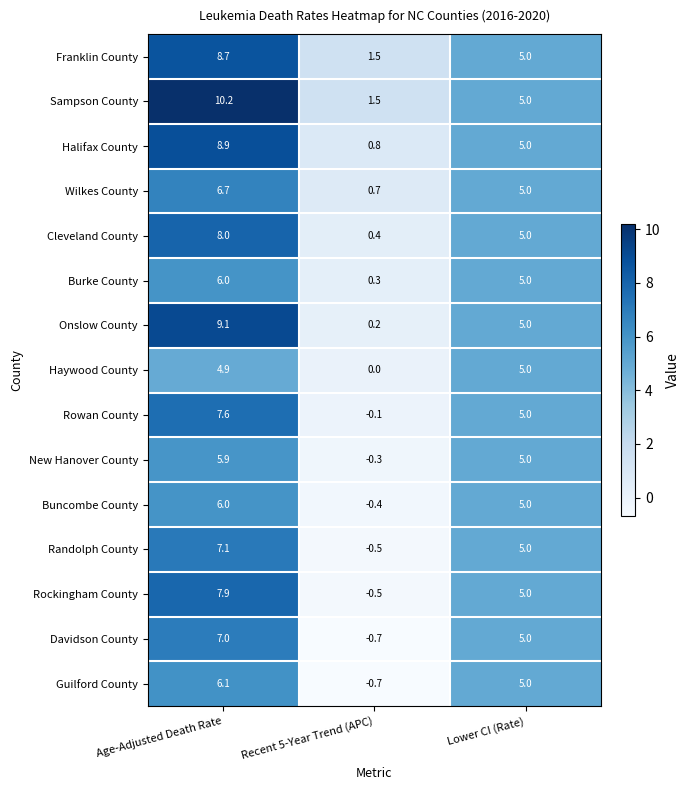

Which series has the widest spread of values?

Onslow County